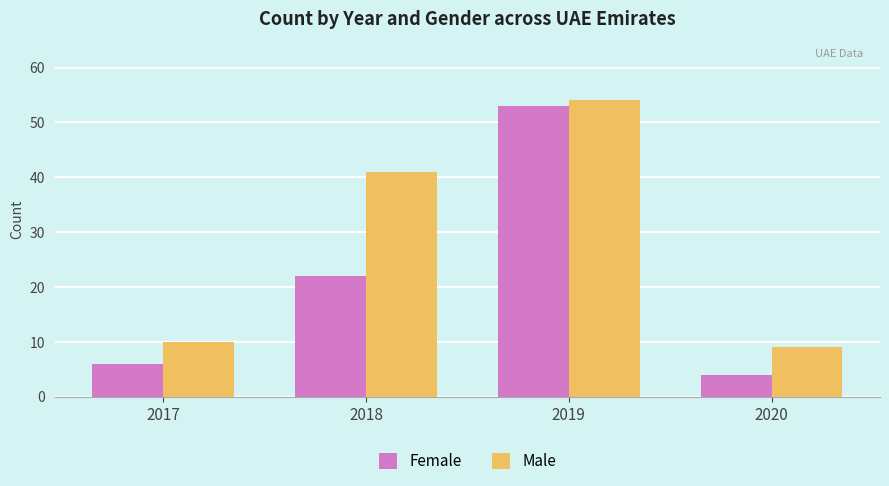

What is the difference between the maximum and minimum values in the Male series?

45